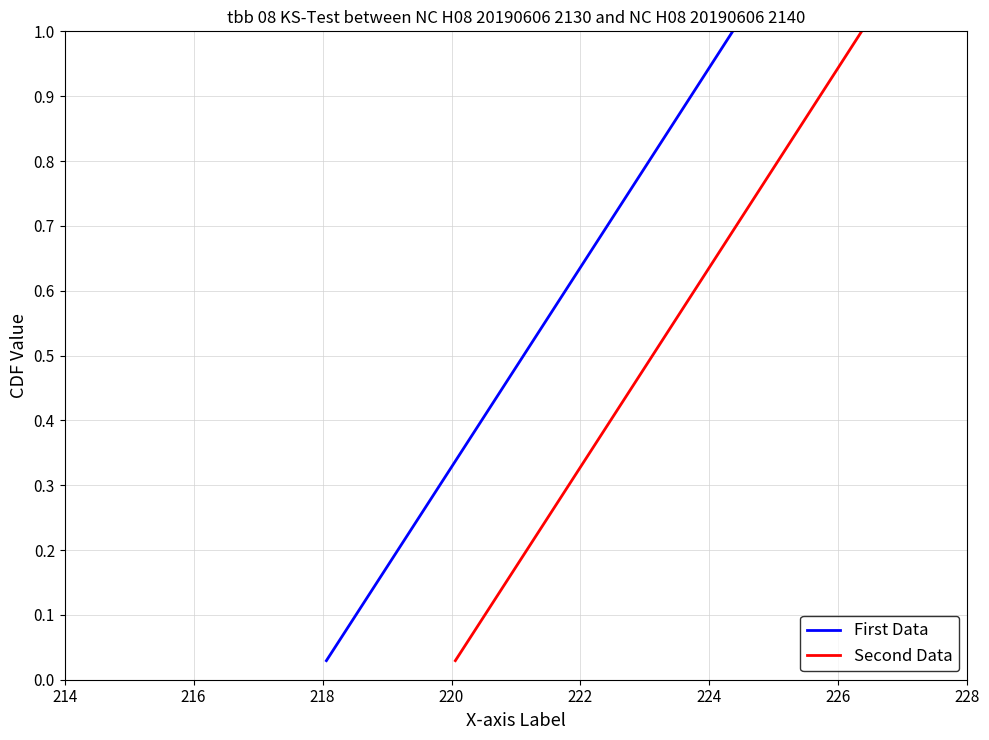

Which series has the largest range (max minus min)?

First Data